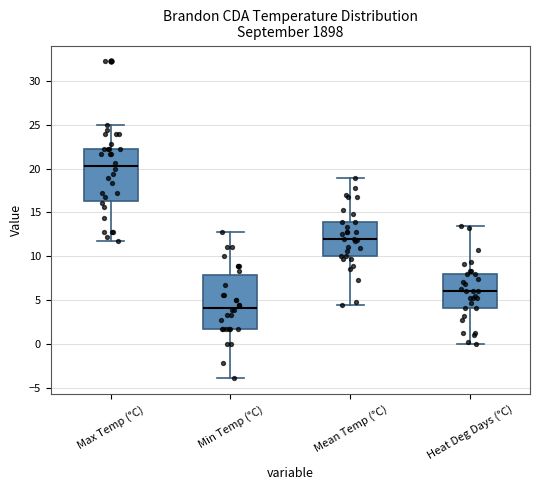

Which box's median line is the lowest?

Min Temp (°C)